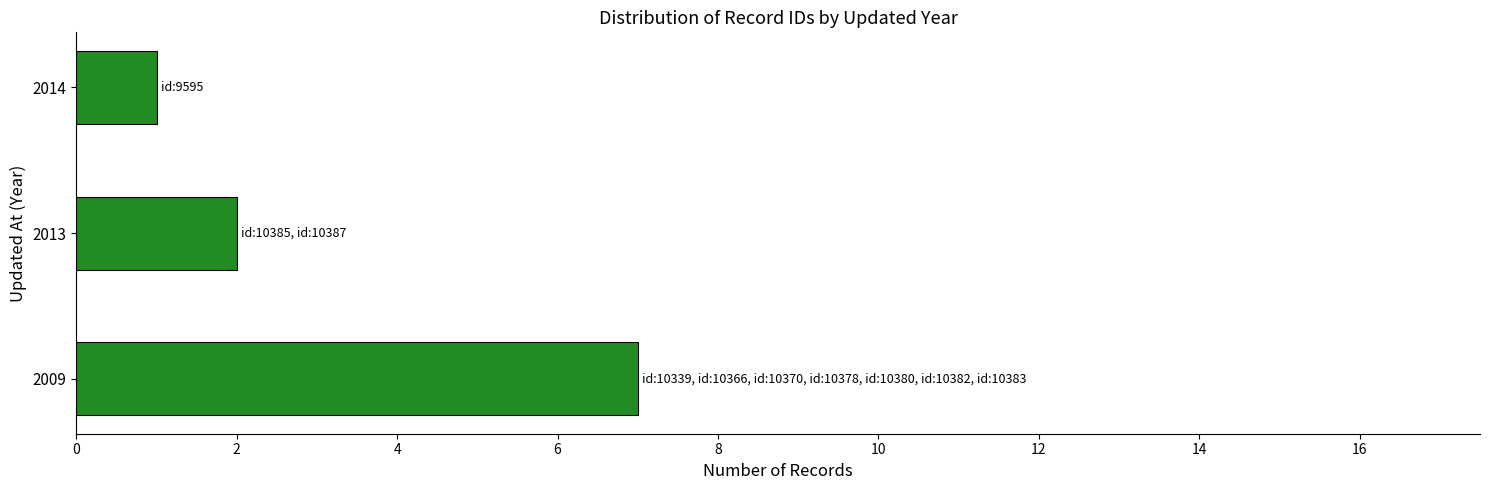

The chart shows a value of 1 at 2013. True or false?

False